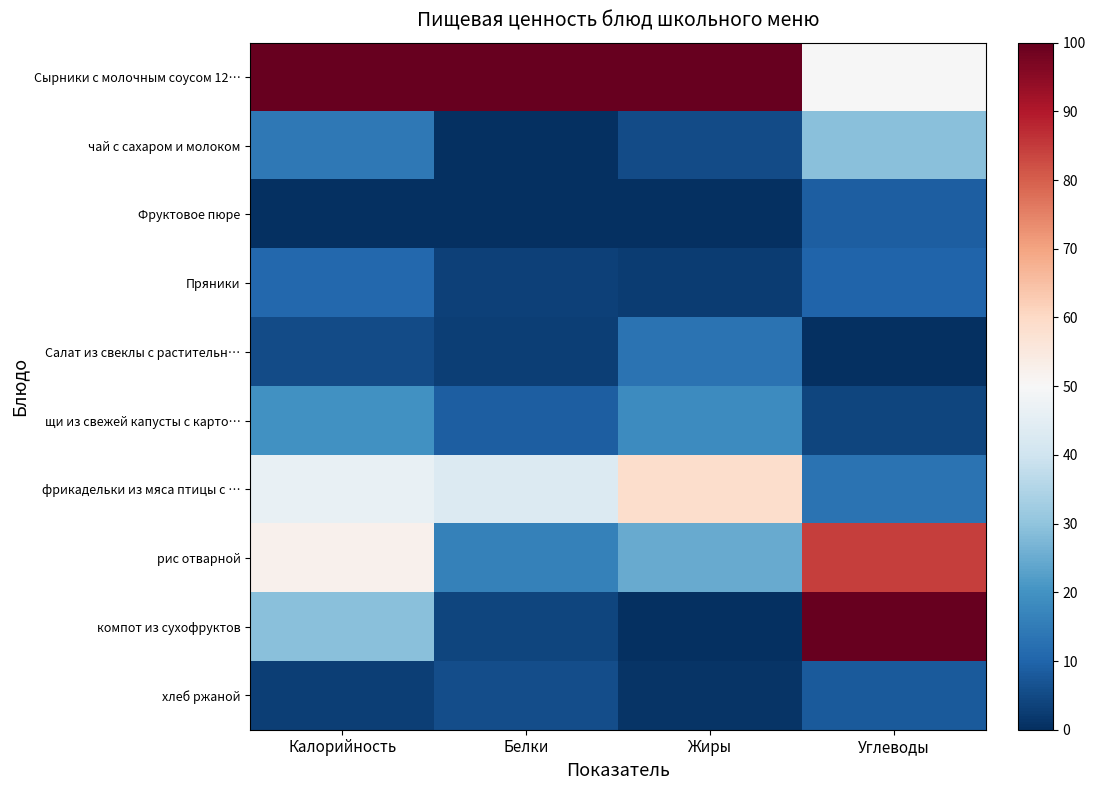

What is the greatest value displayed?

100.0